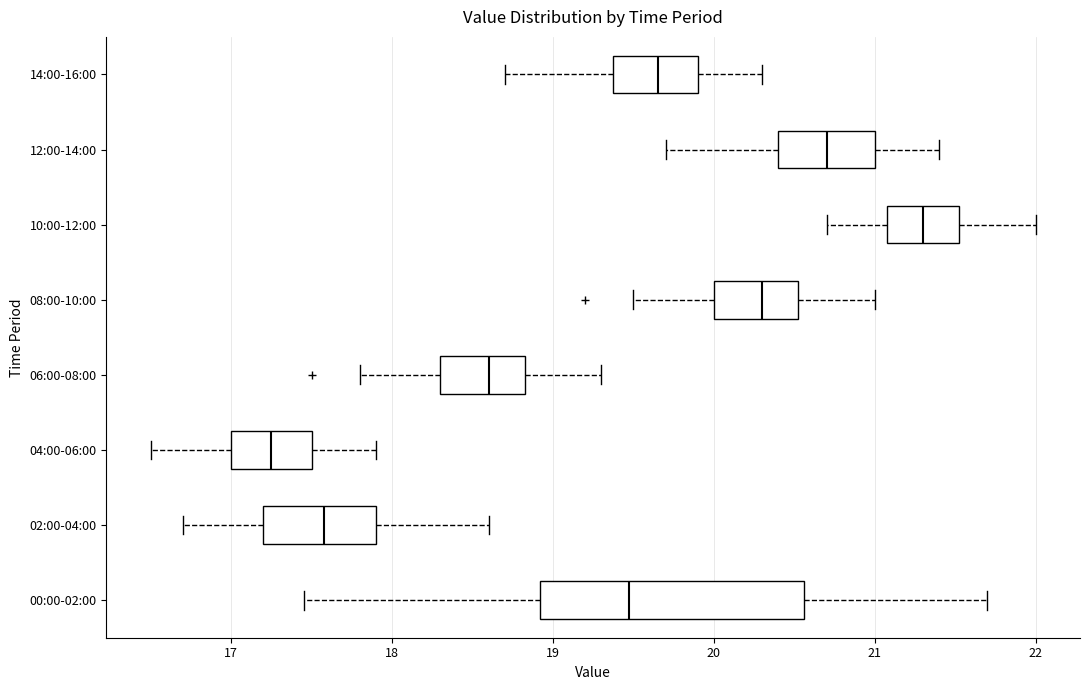

Where does the median line of the box for 06:00-08:00 sit on the x-axis? The values are not printed on the chart, so give them approximately, as read against the axis.

18.6